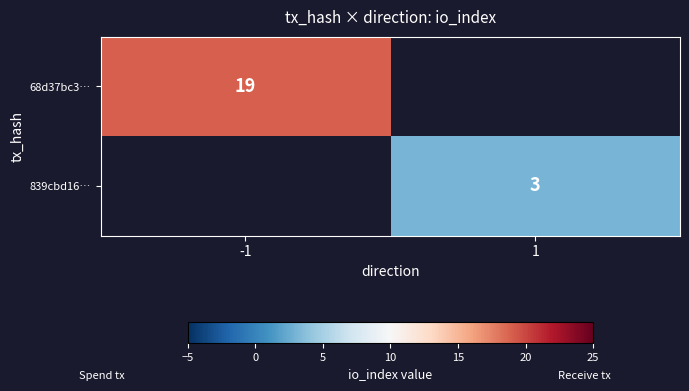

Is it true that 839cbd16… equals 3 at 1?

True